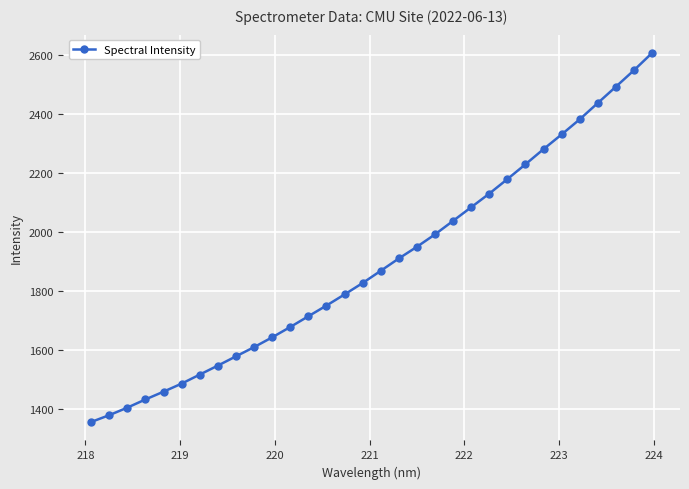

What is the difference between the maximum and minimum values?

1249.8